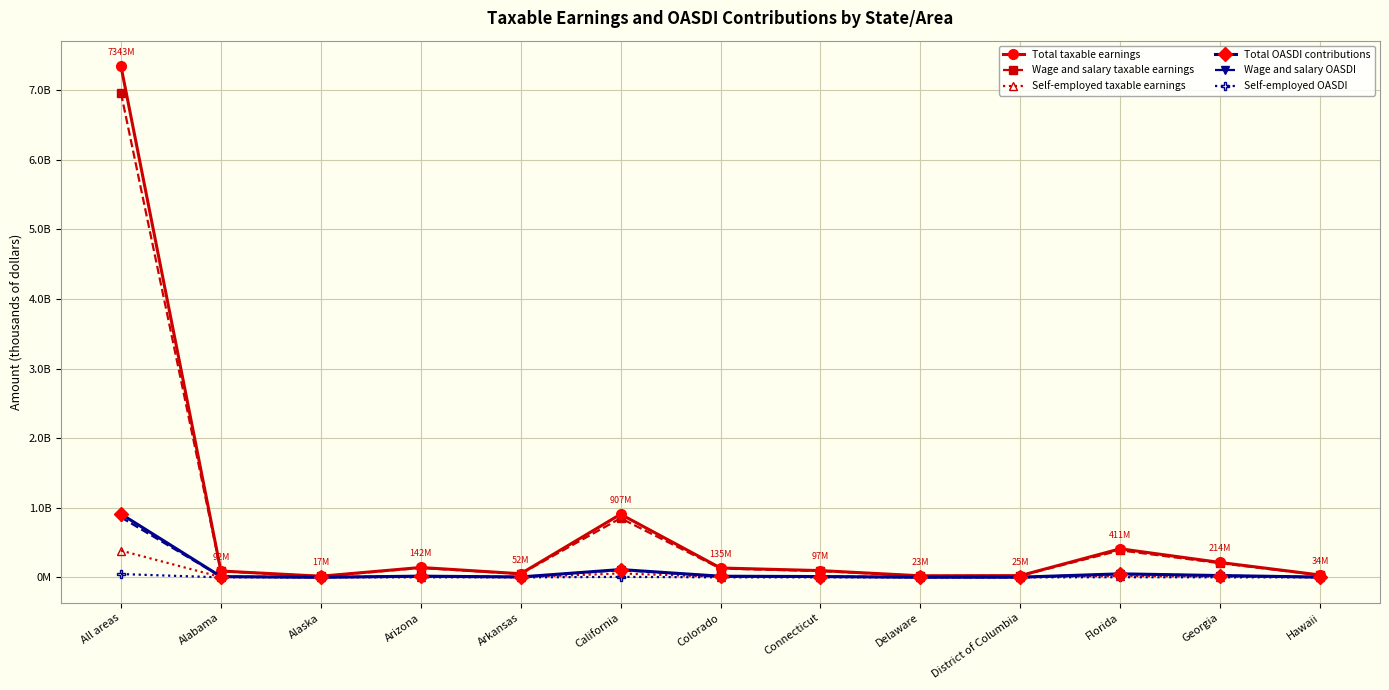

Reading left to right, what are all the values shown in this chart?

Total taxable earnings: All areas=7342979992	Alabama=91713717	Alaska=16716611	Arizona=142187681	Arkansas=52389421	California=906863845	Colorado=135009637	Connecticut=97431377	Delaware=22746908	District of Columbia=25127414	Florida=410646891	Georgia=214383002	Hawaii=34174627
Wage and salary taxable earnings: All areas=6958199991	Alabama=87298864	Alaska=15834530	Arizona=135600025	Arkansas=49835970	California=850157775	Colorado=126756099	Connecticut=90999097	Delaware=21839400	District of Columbia=23792154	Florida=388271376	Georgia=203915235	Hawaii=32353441
Self-employed taxable earnings: All areas=384780001	Alabama=4414853	Alaska=882081	Arizona=6587656	Arkansas=2553450	California=56706070	Colorado=8253538	Connecticut=6432280	Delaware=907509	District of Columbia=1335260	Florida=22375515	Georgia=10467767	Hawaii=1821186
Total OASDI contributions: All areas=910529519	Alabama=11372501	Alaska=2072860	Arizona=17631272	Arkansas=6496288	California=112451117	Colorado=16741195	Connecticut=12081491	Delaware=2820617	District of Columbia=3115799	Florida=50920214	Georgia=26583492	Hawaii=4237654
Wage and salary OASDI: All areas=862816799	Alabama=10825059	Alaska=1963482	Arizona=16814403	Arkansas=6179660	California=105419564	Colorado=15717756	Connecticut=11283888	Delaware=2708086	District of Columbia=2950227	Florida=48145651	Georgia=25285489	Hawaii=4011827
Self-employed OASDI: All areas=47712720	Alabama=547442	Alaska=109378	Arizona=816869	Arkansas=316628	California=7031553	Colorado=1023439	Connecticut=797603	Delaware=112531	District of Columbia=165572	Florida=2774564	Georgia=1298003	Hawaii=225827